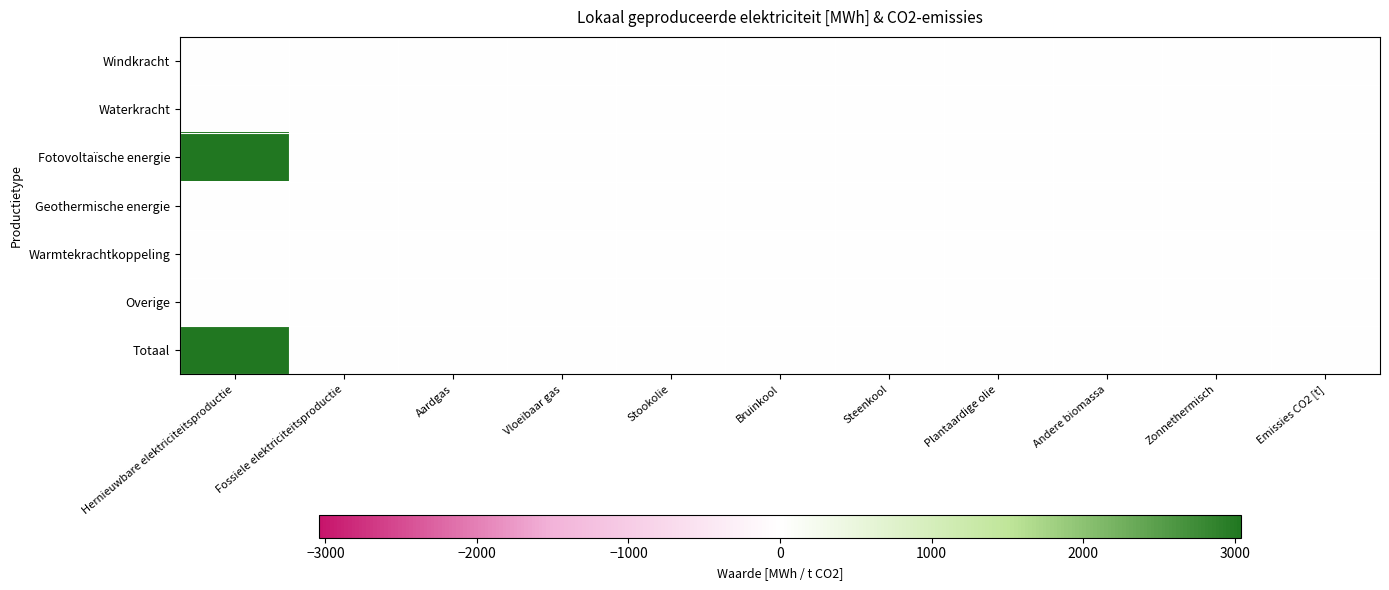

Reading left to right, list all the values displayed in this chart.

Windkracht: Hernieuwbare elektriciteitsproductie=0.0	Fossiele elektriciteitsproductie=0.0	Aardgas=0.0	Vloeibaar gas=0.0	Stookolie=0.0	Bruinkool=0.0	Steenkool=0.0	Plantaardige olie=0.0	Andere biomassa=0.0	Zonnethermisch=0.0	Emissies CO2 [t]=0.0
Waterkracht: Hernieuwbare elektriciteitsproductie=0.0	Fossiele elektriciteitsproductie=0.0	Aardgas=0.0	Vloeibaar gas=0.0	Stookolie=0.0	Bruinkool=0.0	Steenkool=0.0	Plantaardige olie=0.0	Andere biomassa=0.0	Zonnethermisch=0.0	Emissies CO2 [t]=0.0
Fotovoltaïsche energie: Hernieuwbare elektriciteitsproductie=3040.6	Fossiele elektriciteitsproductie=0.0	Aardgas=0.0	Vloeibaar gas=0.0	Stookolie=0.0	Bruinkool=0.0	Steenkool=0.0	Plantaardige olie=0.0	Andere biomassa=0.0	Zonnethermisch=0.0	Emissies CO2 [t]=0.0
Geothermische energie: Hernieuwbare elektriciteitsproductie=0.0	Fossiele elektriciteitsproductie=0.0	Aardgas=0.0	Vloeibaar gas=0.0	Stookolie=0.0	Bruinkool=0.0	Steenkool=0.0	Plantaardige olie=0.0	Andere biomassa=0.0	Zonnethermisch=0.0	Emissies CO2 [t]=0.0
Warmtekrachtkoppeling: Hernieuwbare elektriciteitsproductie=0.0	Fossiele elektriciteitsproductie=0.0	Aardgas=0.0	Vloeibaar gas=0.0	Stookolie=0.0	Bruinkool=0.0	Steenkool=0.0	Plantaardige olie=0.0	Andere biomassa=0.0	Zonnethermisch=0.0	Emissies CO2 [t]=0.0
Overige: Hernieuwbare elektriciteitsproductie=0.0	Fossiele elektriciteitsproductie=0.0	Aardgas=0.0	Vloeibaar gas=0.0	Stookolie=0.0	Bruinkool=0.0	Steenkool=0.0	Plantaardige olie=0.0	Andere biomassa=0.0	Zonnethermisch=0.0	Emissies CO2 [t]=0.0
Totaal: Hernieuwbare elektriciteitsproductie=3040.6	Fossiele elektriciteitsproductie=0.0	Aardgas=0.0	Vloeibaar gas=0.0	Stookolie=0.0	Bruinkool=0.0	Steenkool=0.0	Plantaardige olie=0.0	Andere biomassa=0.0	Zonnethermisch=0.0	Emissies CO2 [t]=0.0